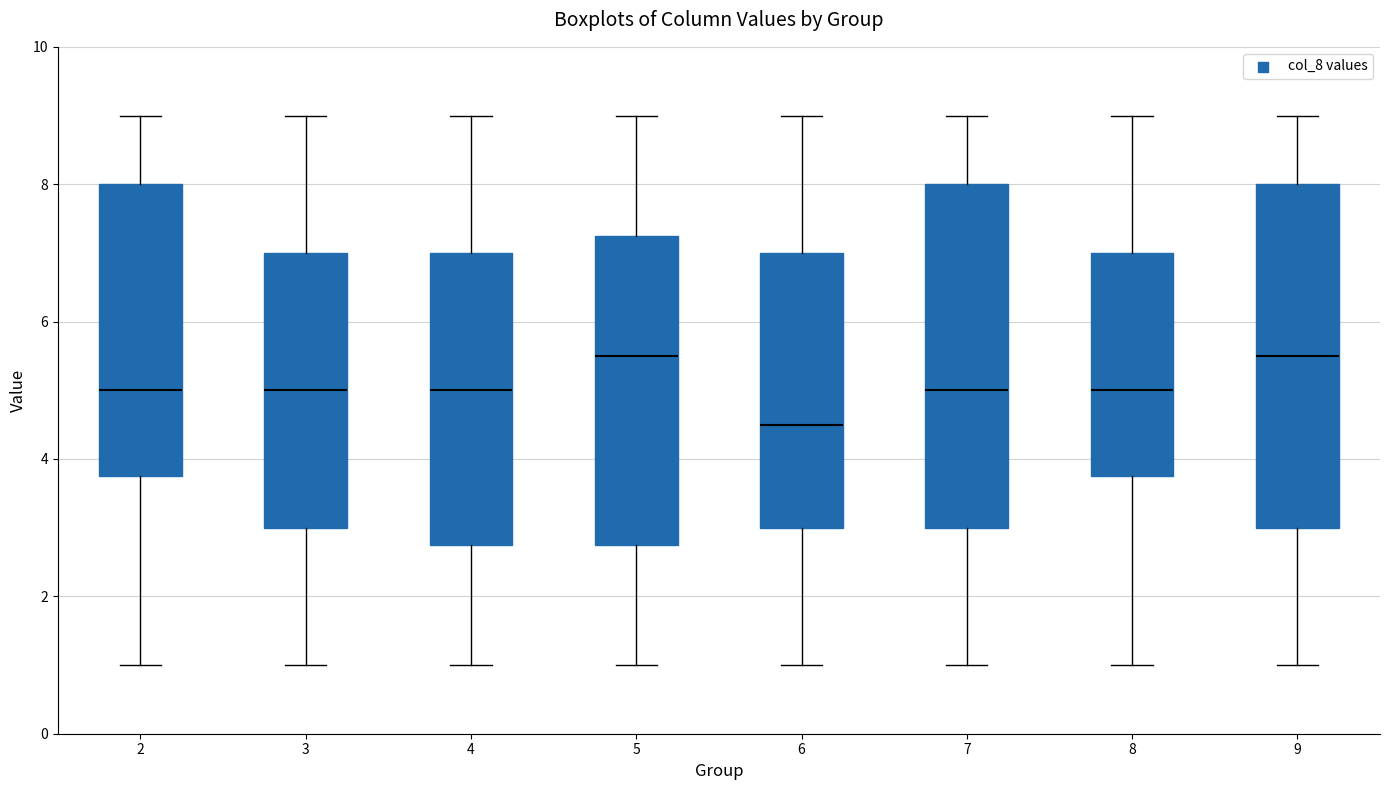

Reading left to right, transcribe this box plot: for each box, give where its median line is, the range the box spans, and where its two whiskers end, as read against the y-axis. The values are not printed on the chart, so give them approximately, as read against the axis.

2: median 5.0, box 3.8 to 8.0, whiskers 1.0 to 9.0
3: median 5.0, box 3.0 to 7.0, whiskers 1.0 to 9.0
4: median 5.0, box 2.8 to 7.0, whiskers 1.0 to 9.0
5: median 5.6, box 2.8 to 7.2, whiskers 1.0 to 9.0
6: median 4.6, box 3.0 to 7.0, whiskers 1.0 to 9.0
7: median 5.0, box 3.0 to 8.0, whiskers 1.0 to 9.0
8: median 5.0, box 3.8 to 7.0, whiskers 1.0 to 9.0
9: median 5.6, box 3.0 to 8.0, whiskers 1.0 to 9.0